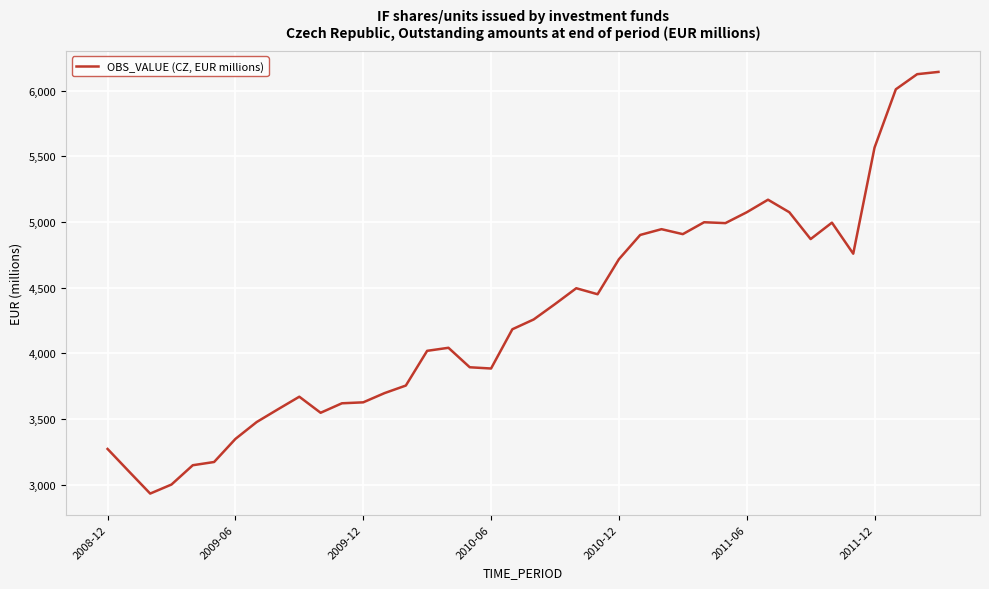

What is the smallest value displayed?

2932.4